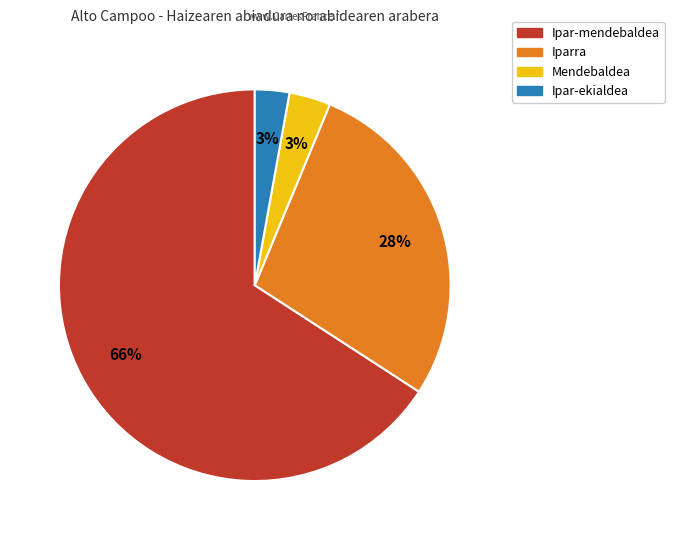

Is there a majority slice in this chart?

Yes